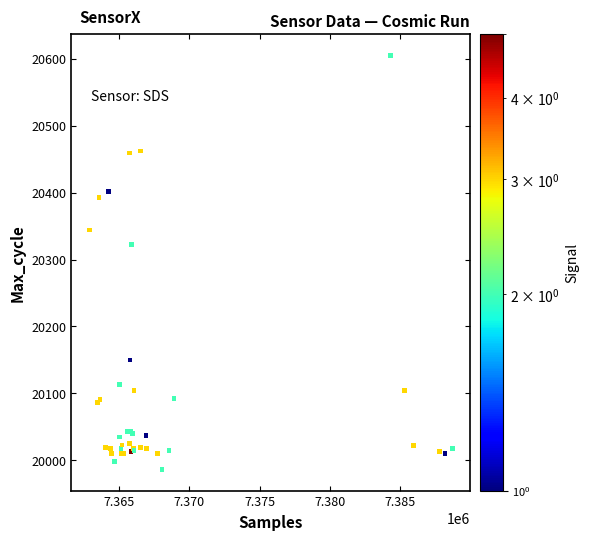

What Y value in the scatter plot is closest to 20295?

20323